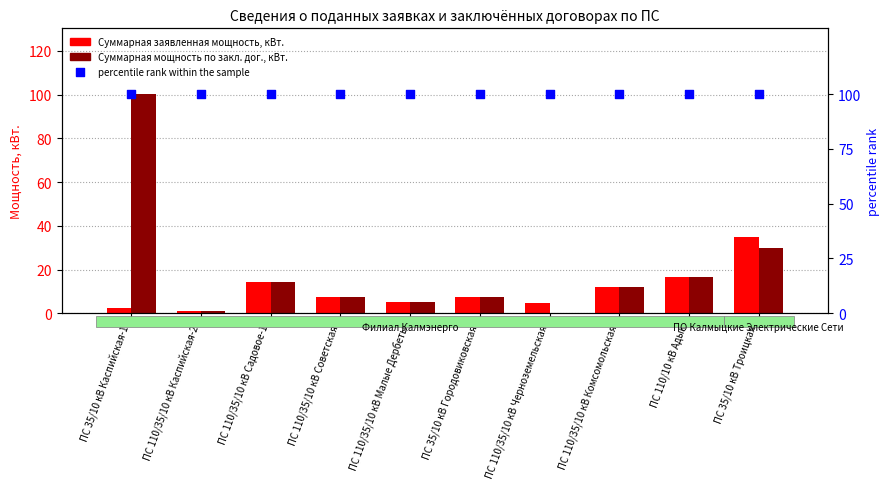

Which series has the largest Y range (max minus min)?

Суммарная мощность по закл. дог., кВт.